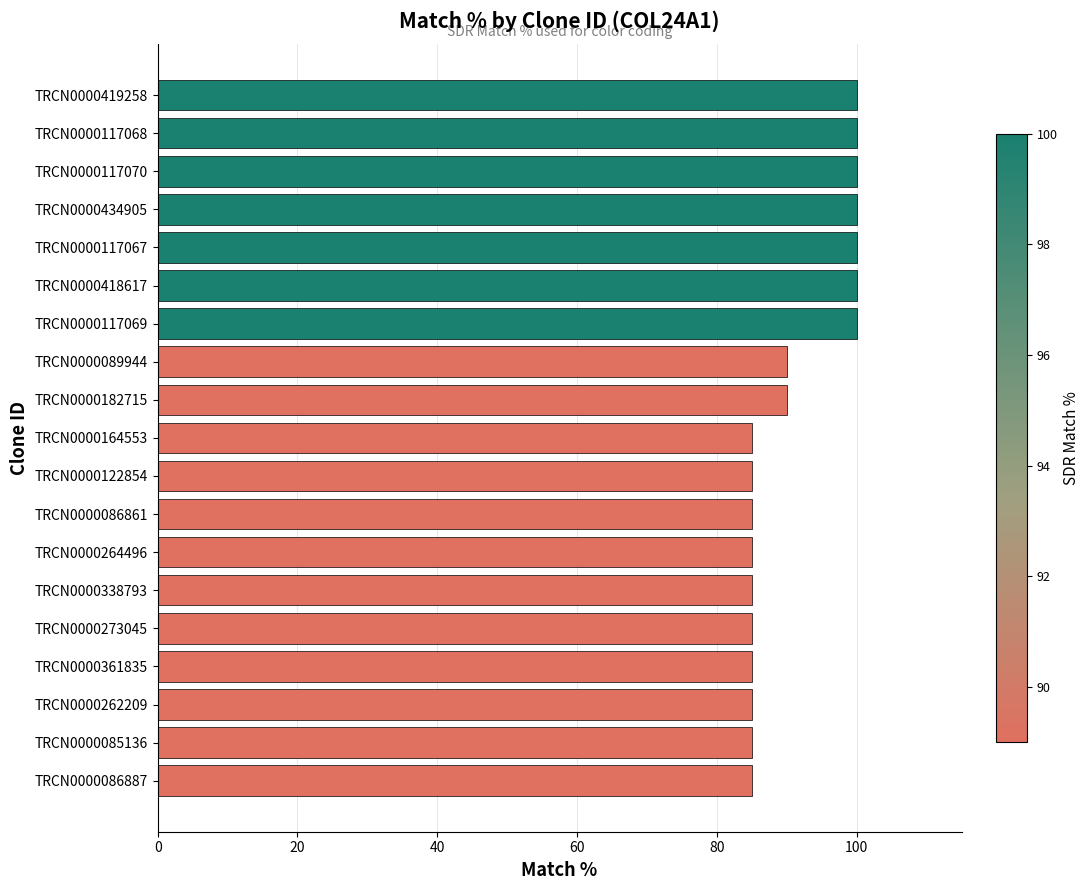

Are the bars horizontal?

Yes